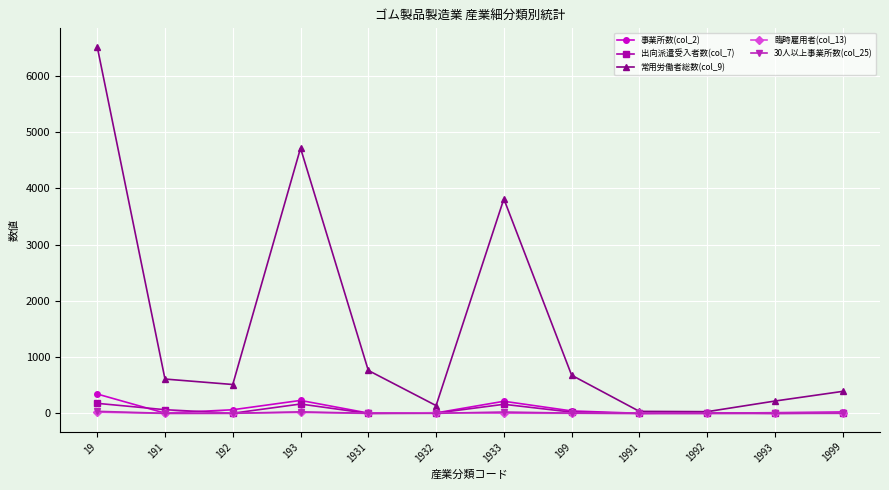

The 常用労働者総数(col_9) series shows 36 at 1991. True or false?

True